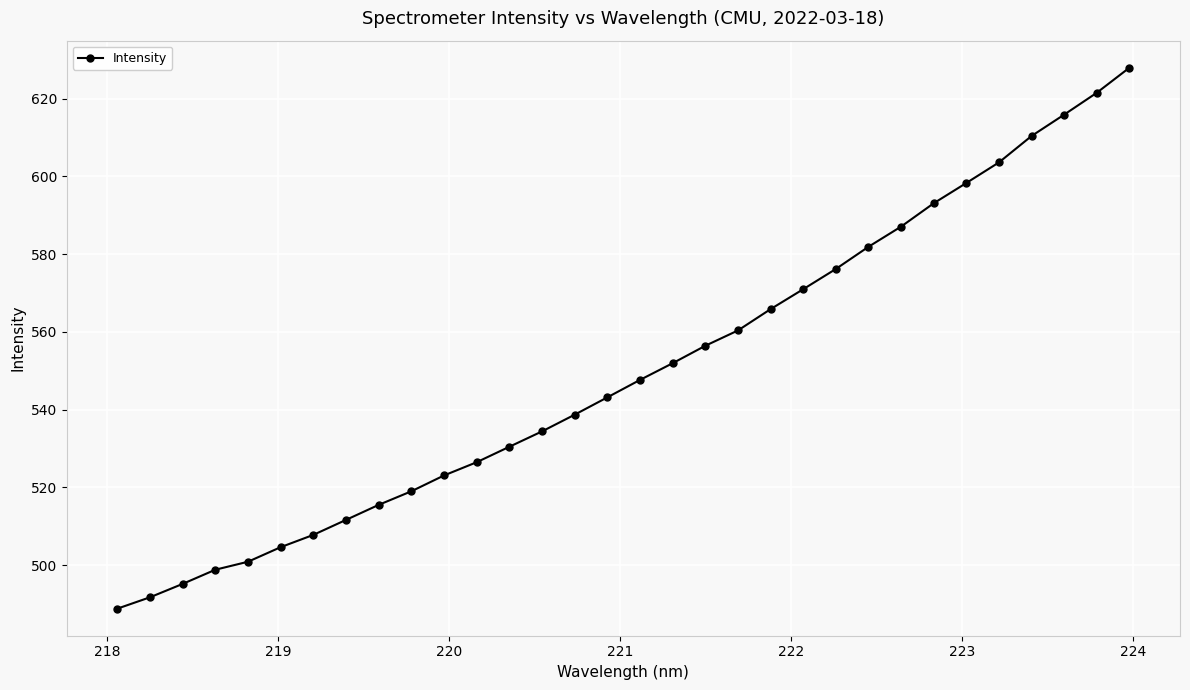

What is the average value?

550.0